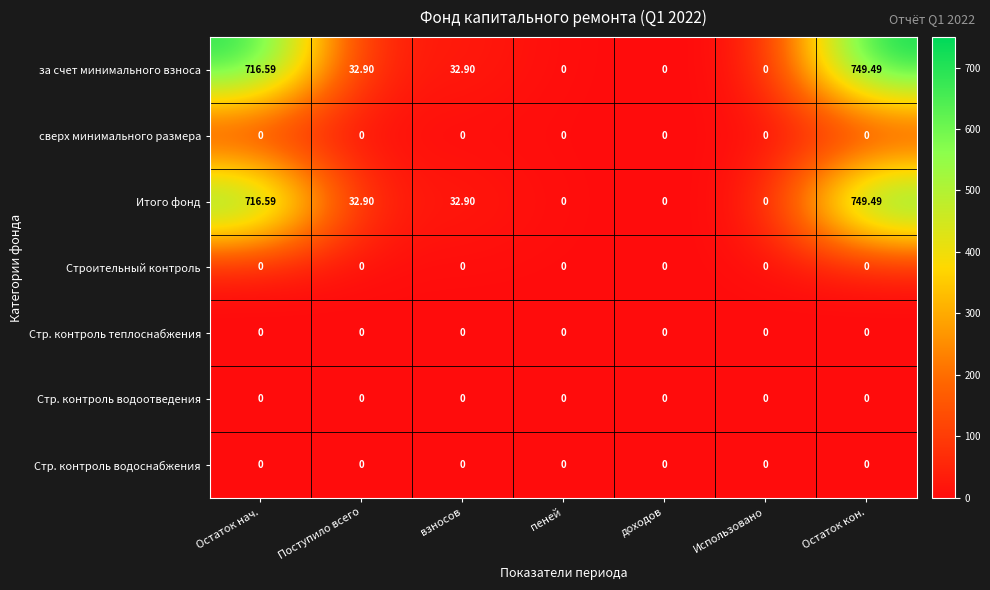

At which category is the sum across all series the highest?

Остаток кон.